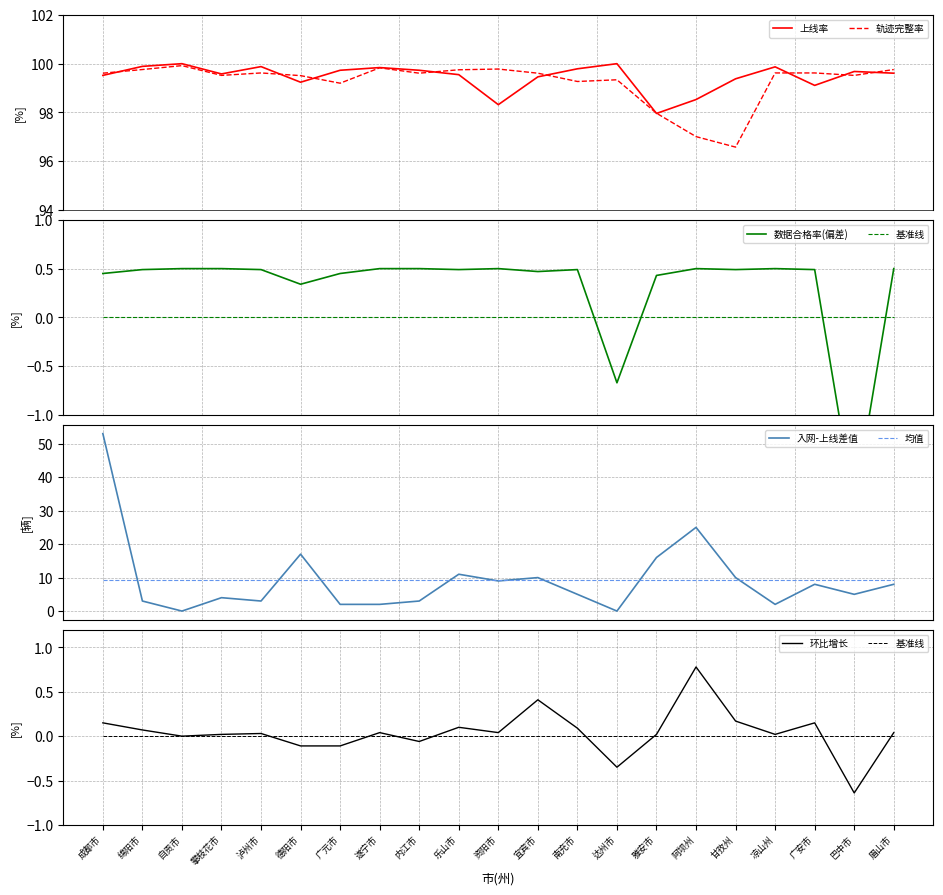

What is the minimum value for 轨迹完整率?

96.6